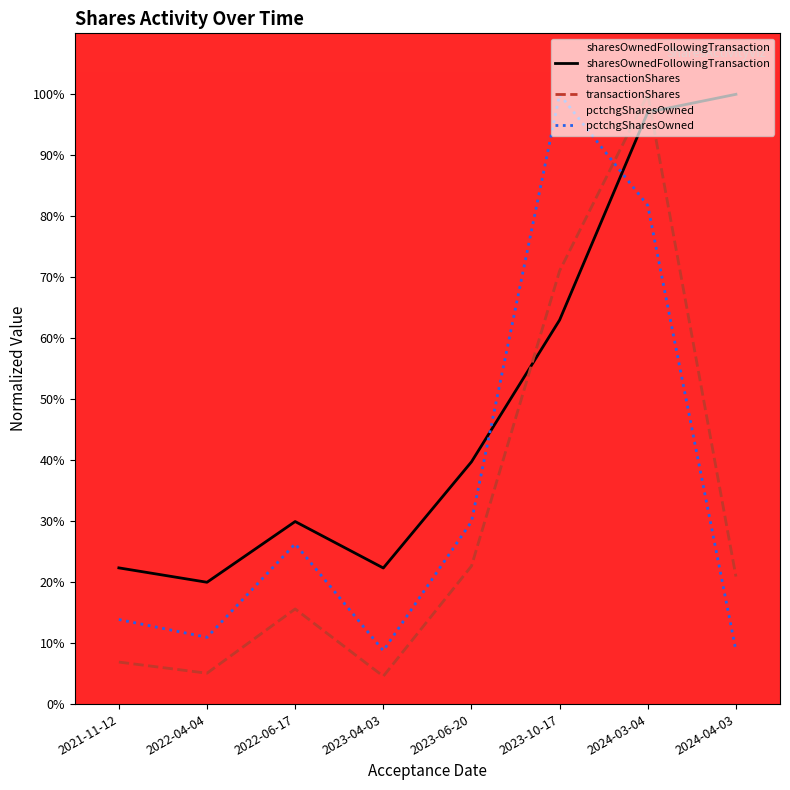

At which category is the sum across all series the highest?

2024-03-04